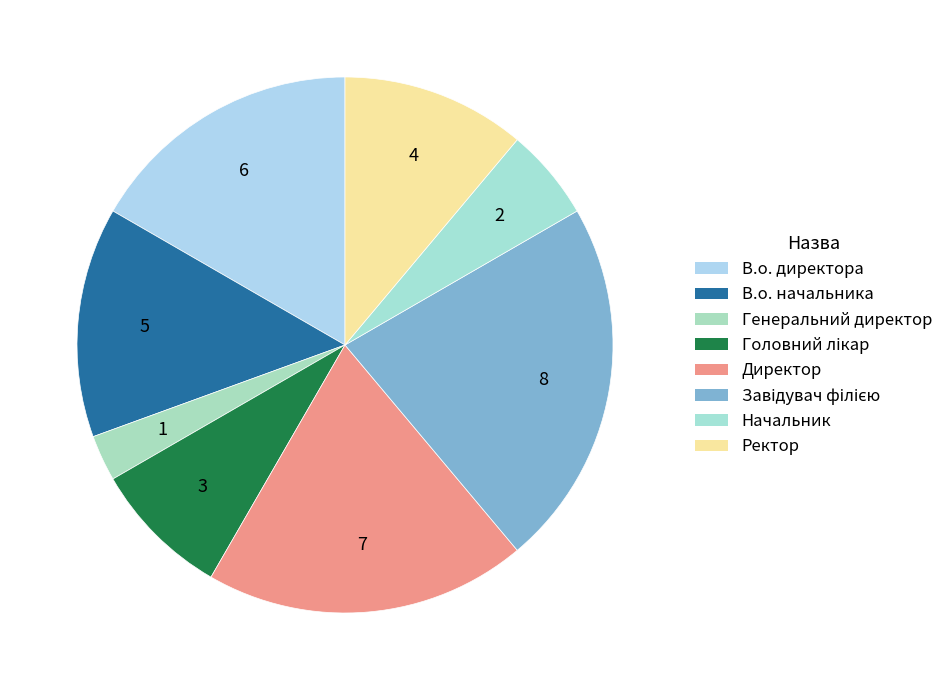

To the nearest percent, what percentage of the pie is Ректор?

11%